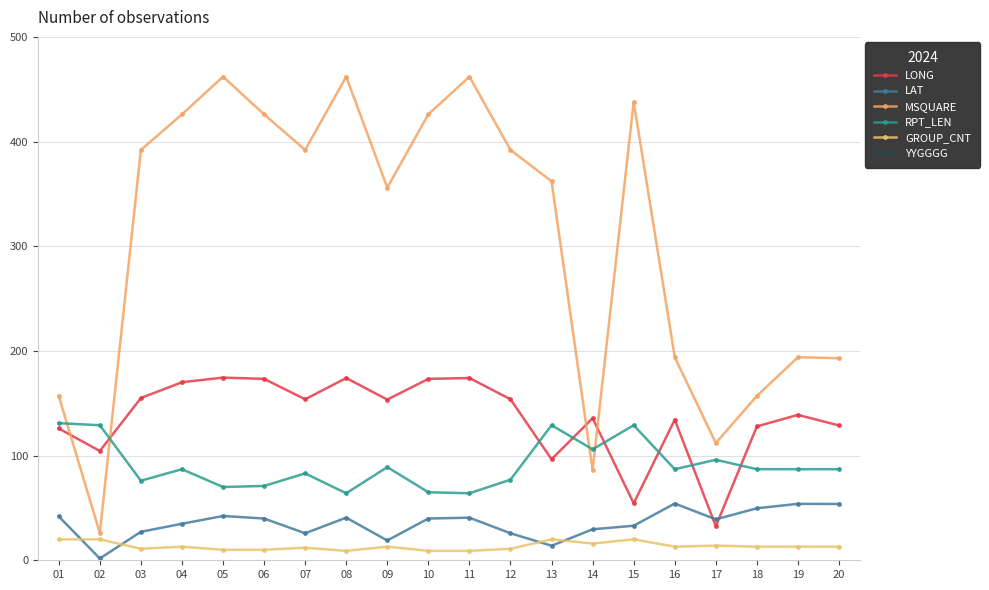

What value does the GROUP_CNT series have at 03?

11.0